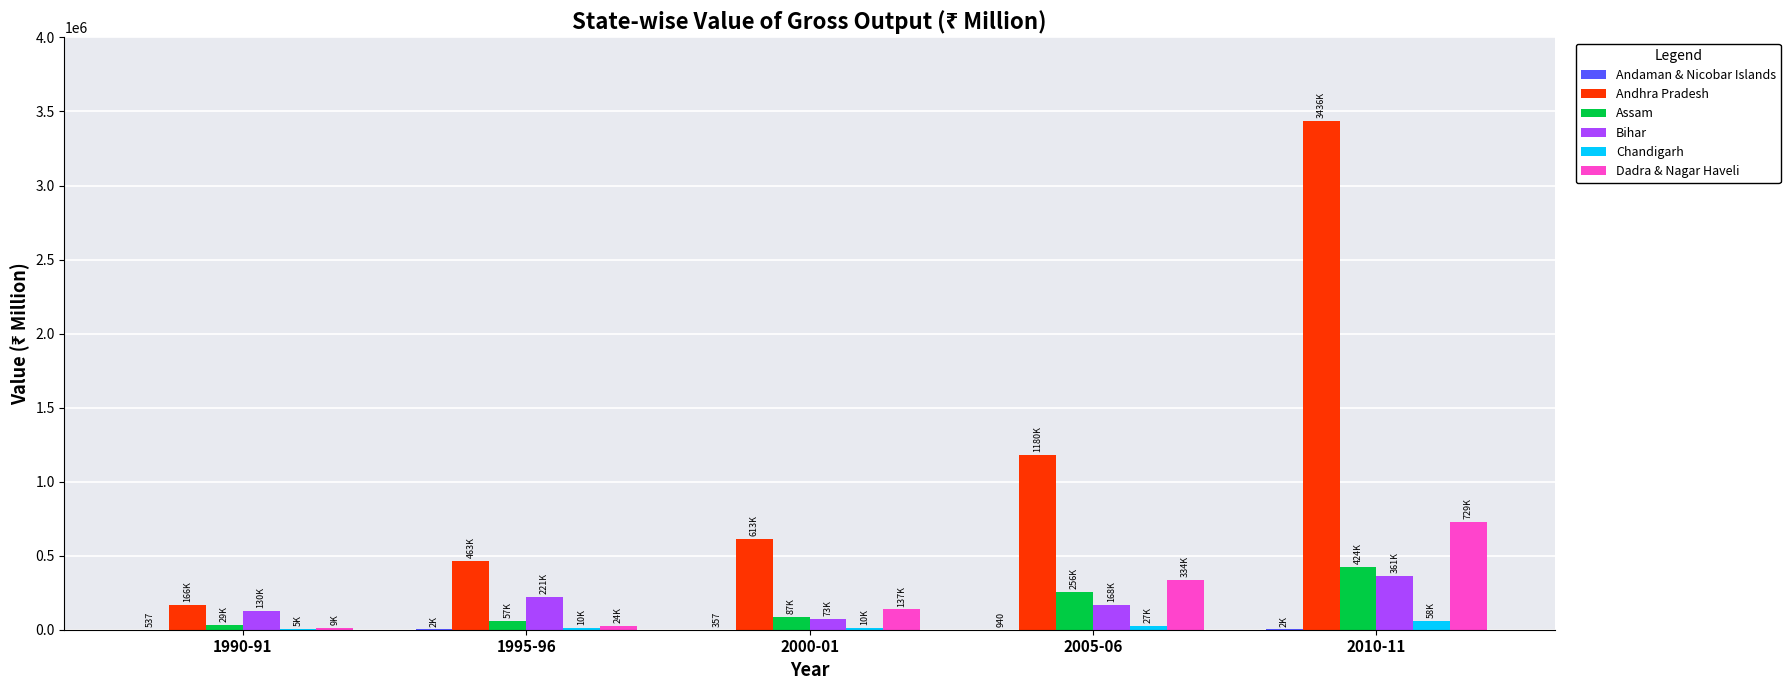

Between 2000-01 and 2005-06, which series saw the biggest shift?

Andhra Pradesh